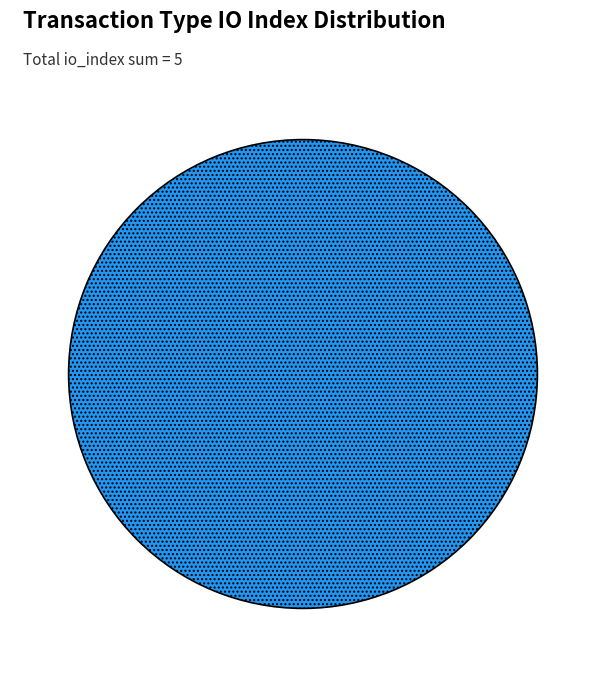

To the nearest percent, what is the difference between the largest and smallest slice percentages?

100%